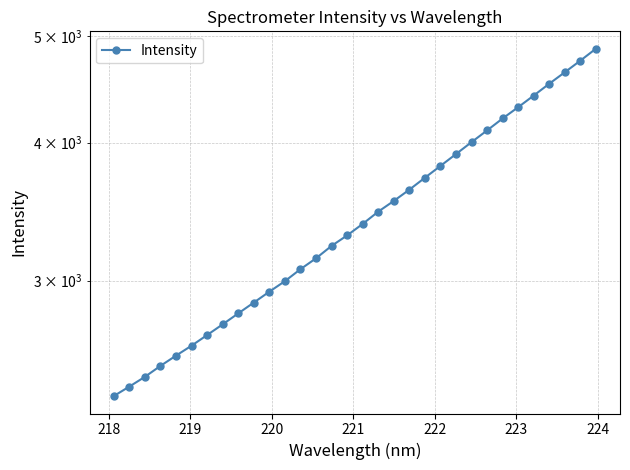

What is the average value?

3435.1